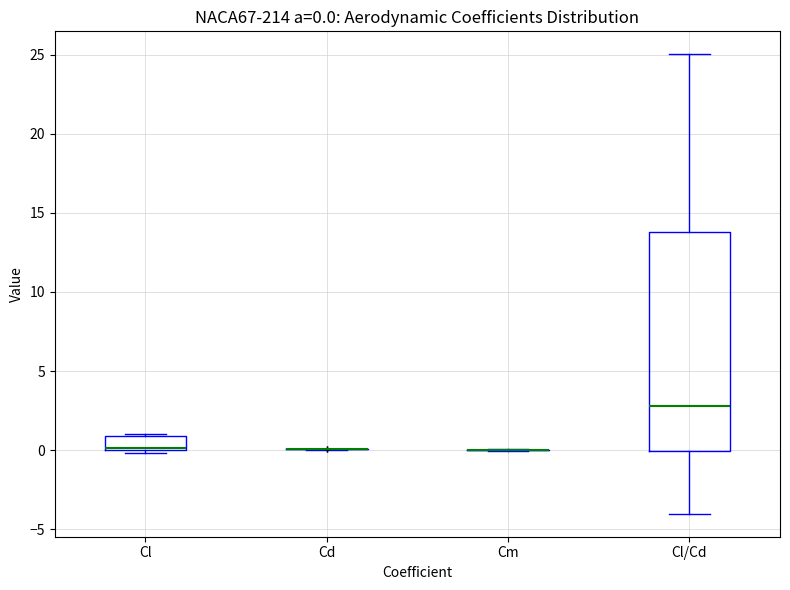

Which box is the tallest, from its lower edge to its upper edge?

Cl/Cd